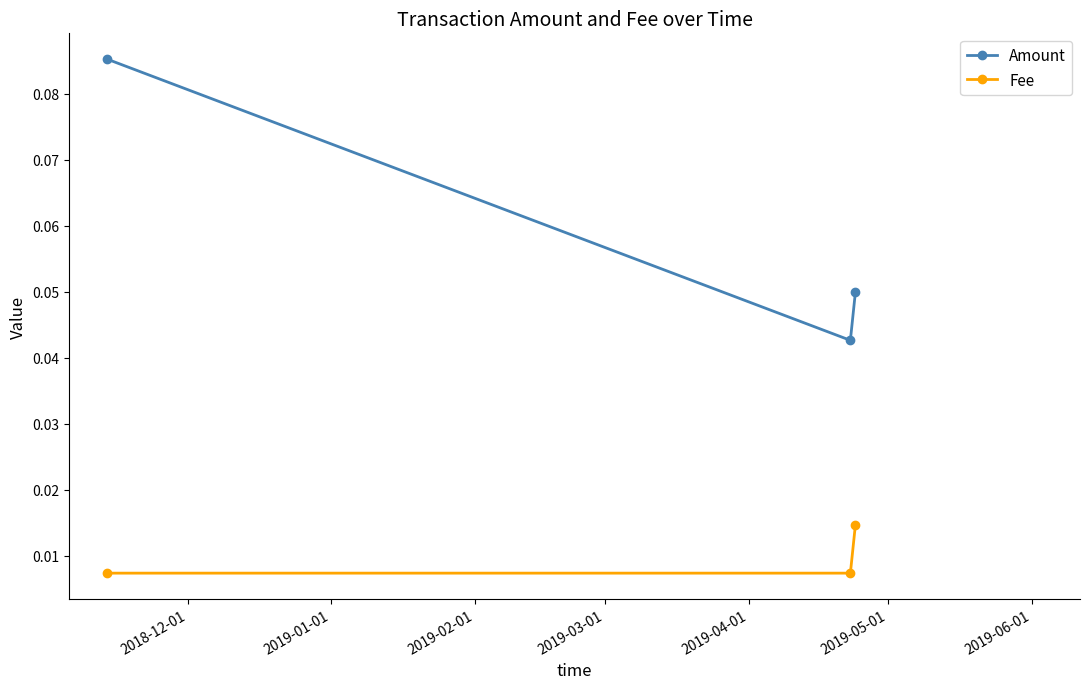

Which series has the largest range (max minus min)?

Amount